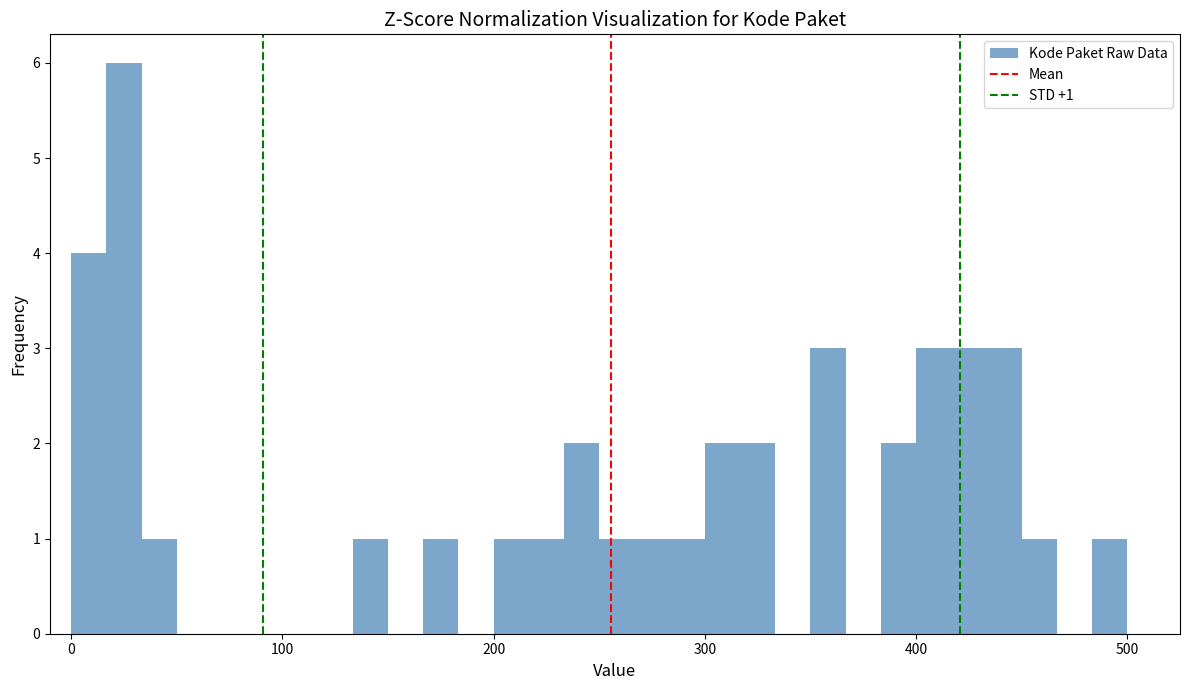

Read against the x-axis, roughly where is the centre of the tallest bar?

30